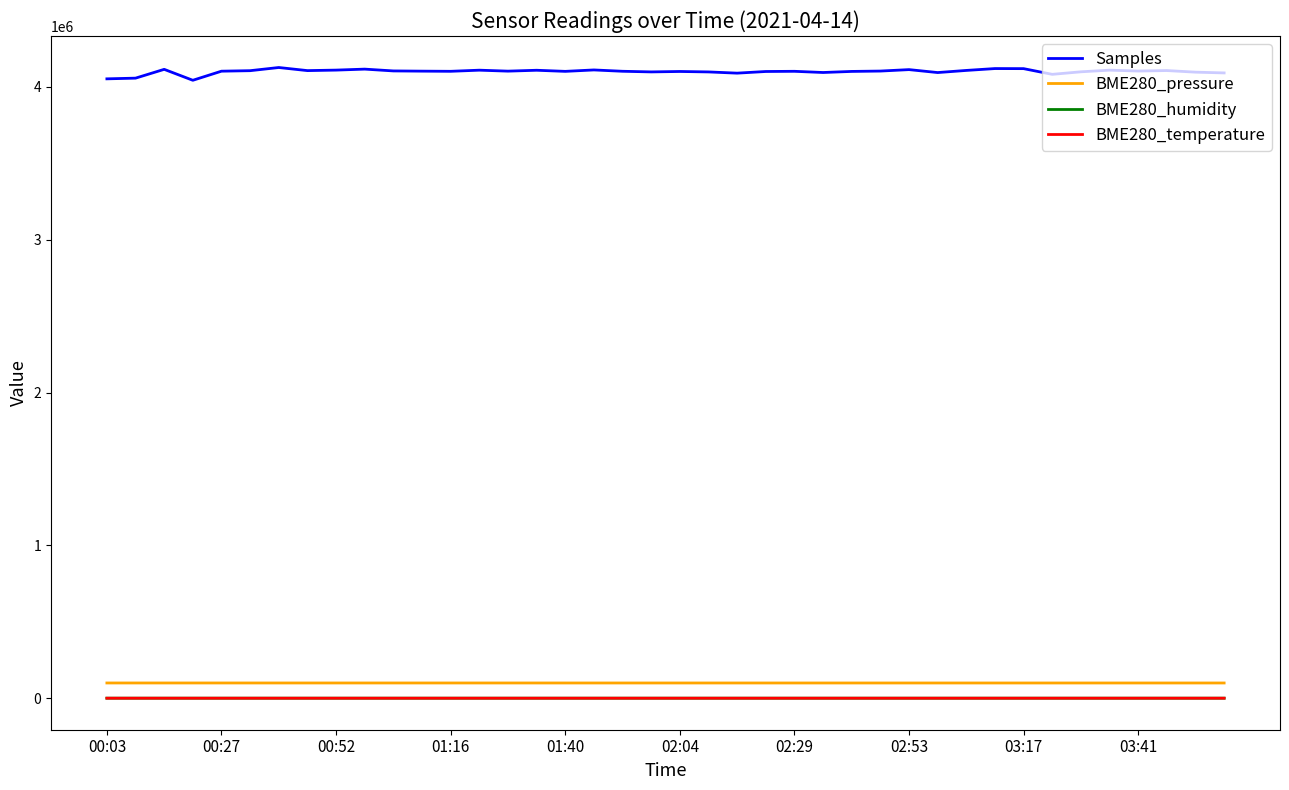

Which series has the largest range (max minus min)?

Samples